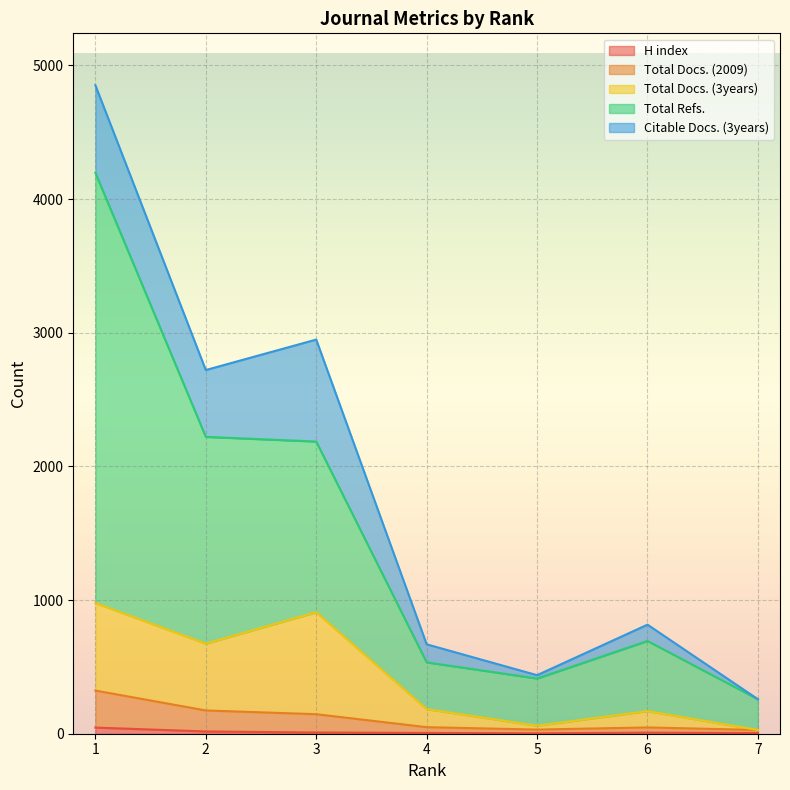

Which series has the largest range (max minus min)?

Total Refs.